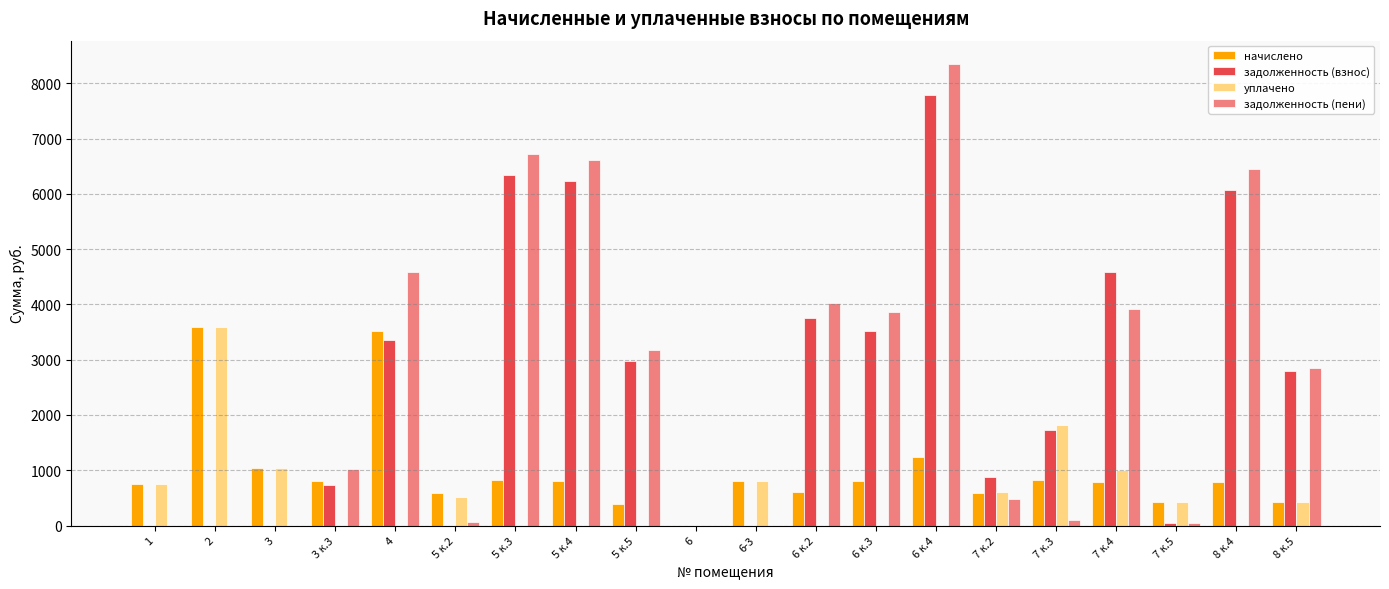

At which category is the sum across all series the highest?

6 к.4